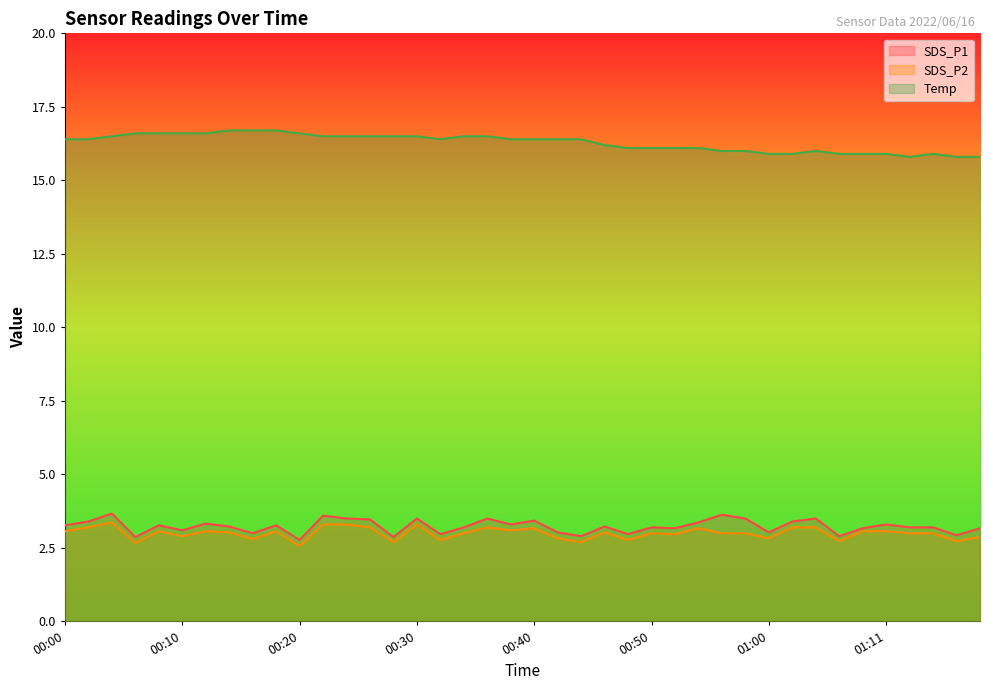

What is the minimum value for Temp?

15.8